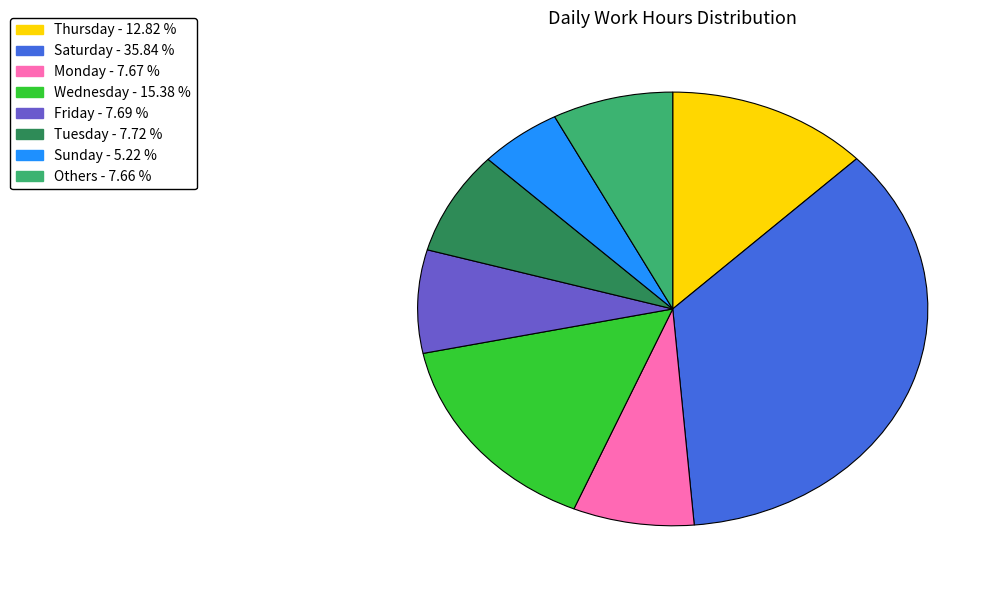

Does any single category account for the majority?

No